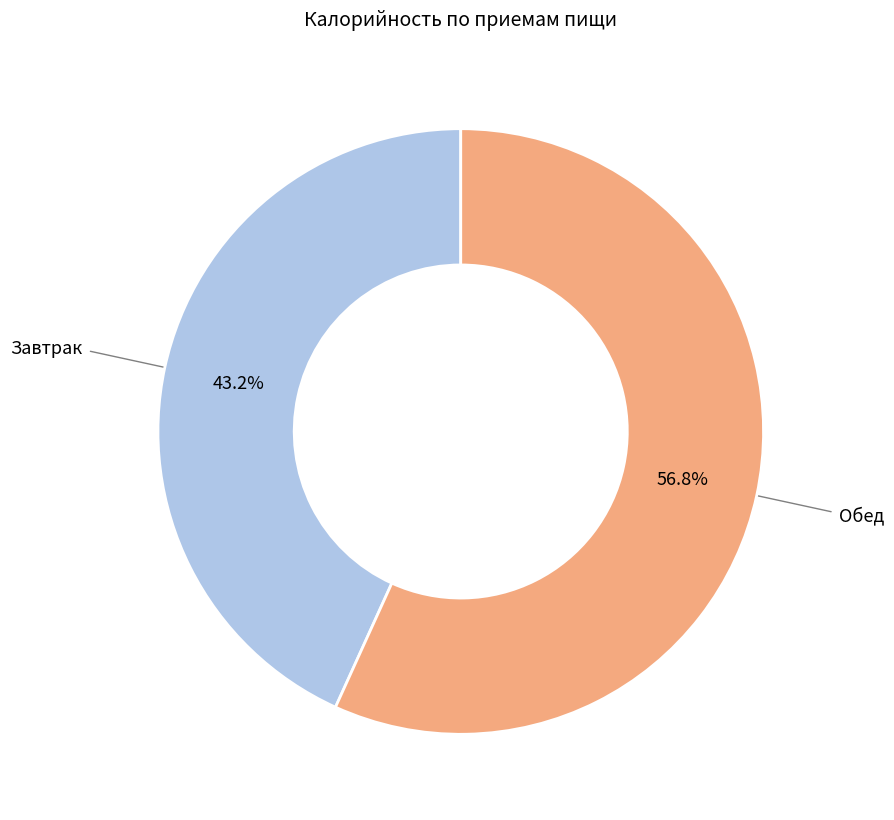

How many slices are in this pie chart?

2